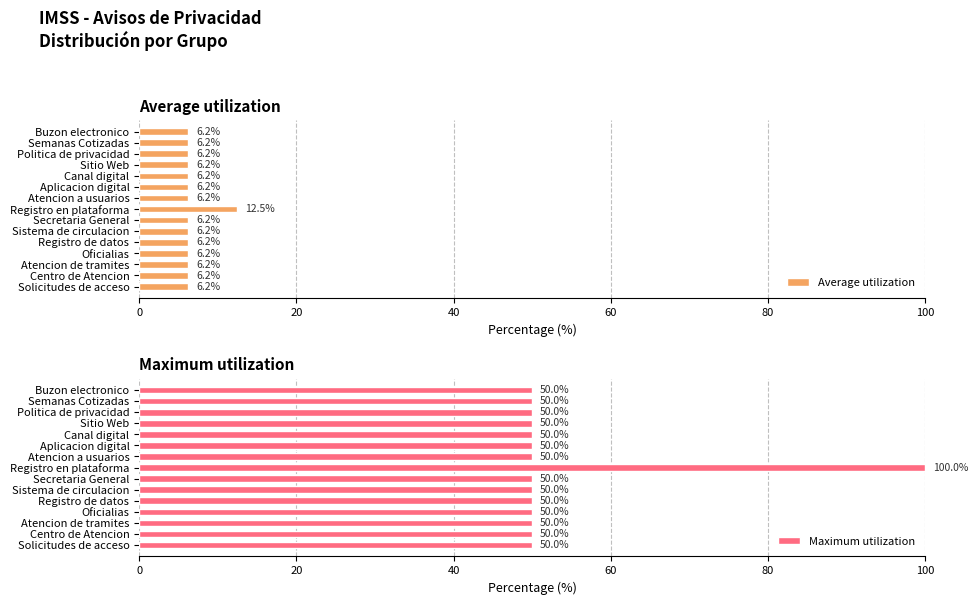

Reading left to right, transcribe all the data shown in this chart.

Average utilization: 6.2	6.2	6.2	6.2	6.2	6.2	6.2	12.5	6.2	6.2	6.2	6.2	6.2	6.2	6.2
Maximum utilization: 50.0	50.0	50.0	50.0	50.0	50.0	50.0	100.0	50.0	50.0	50.0	50.0	50.0	50.0	50.0